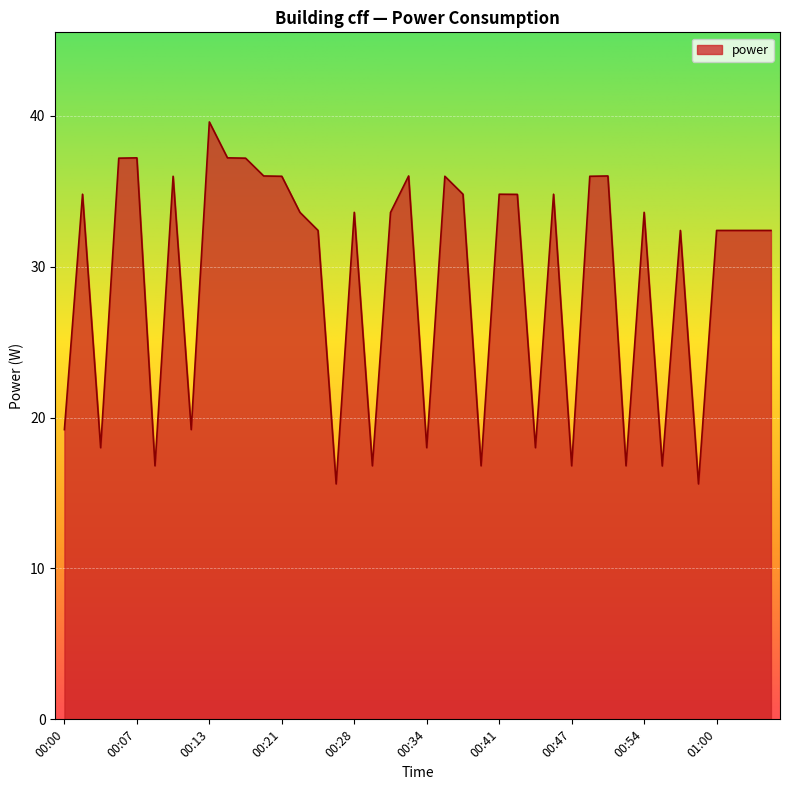

What is the minimum value shown in the chart?

15.6